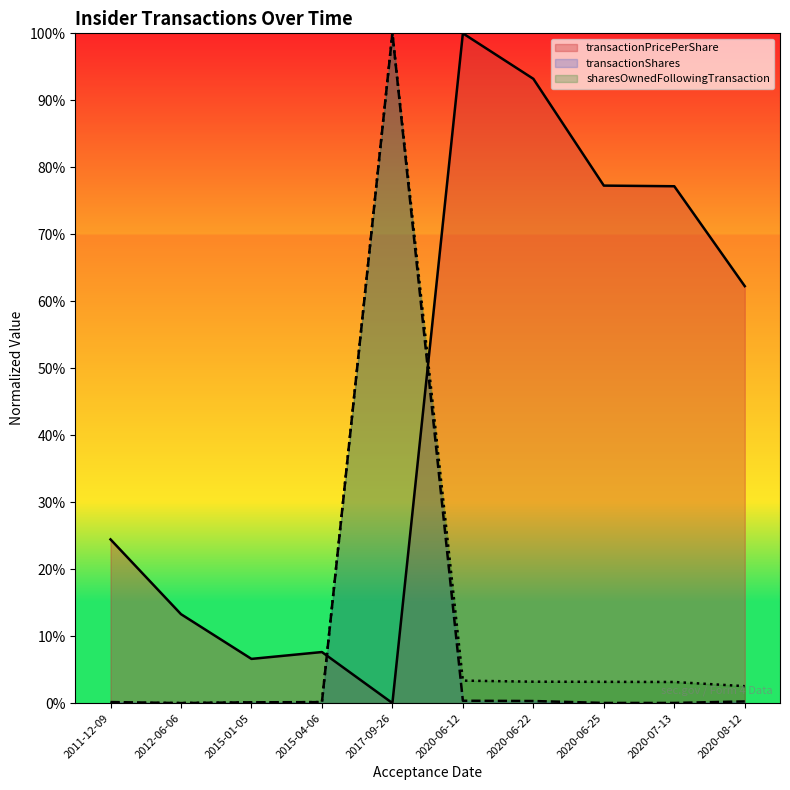

How many lines are shown in the chart?

3